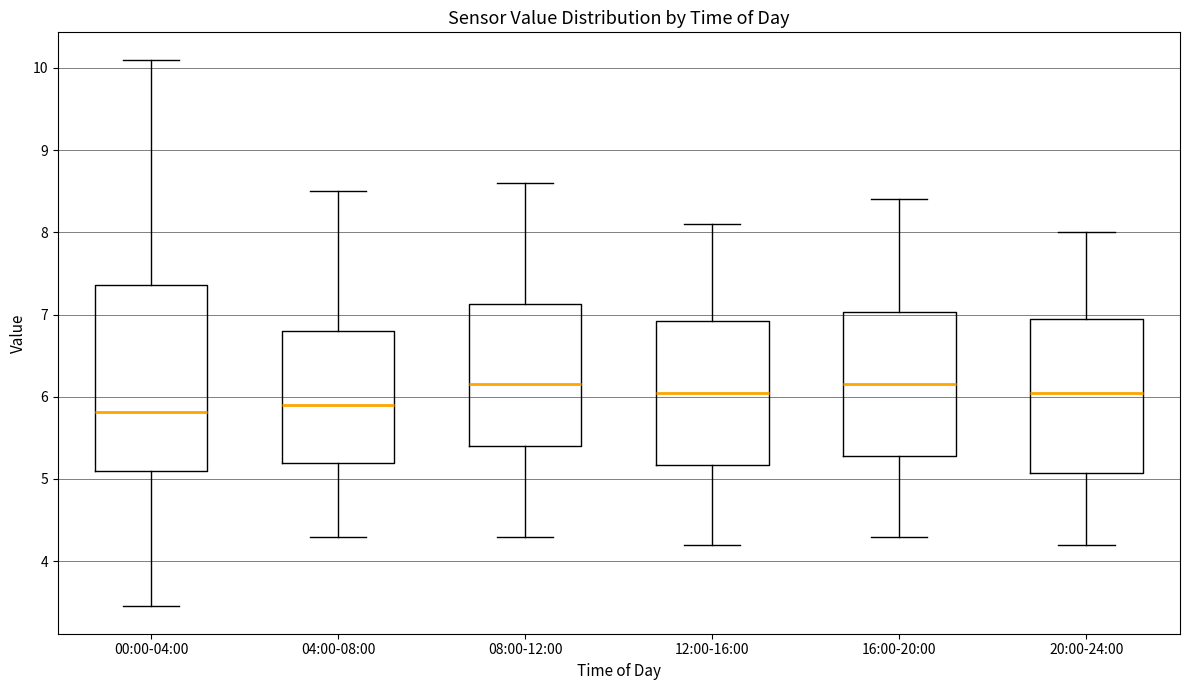

Which box is the tallest, from its lower edge to its upper edge?

00:00-04:00